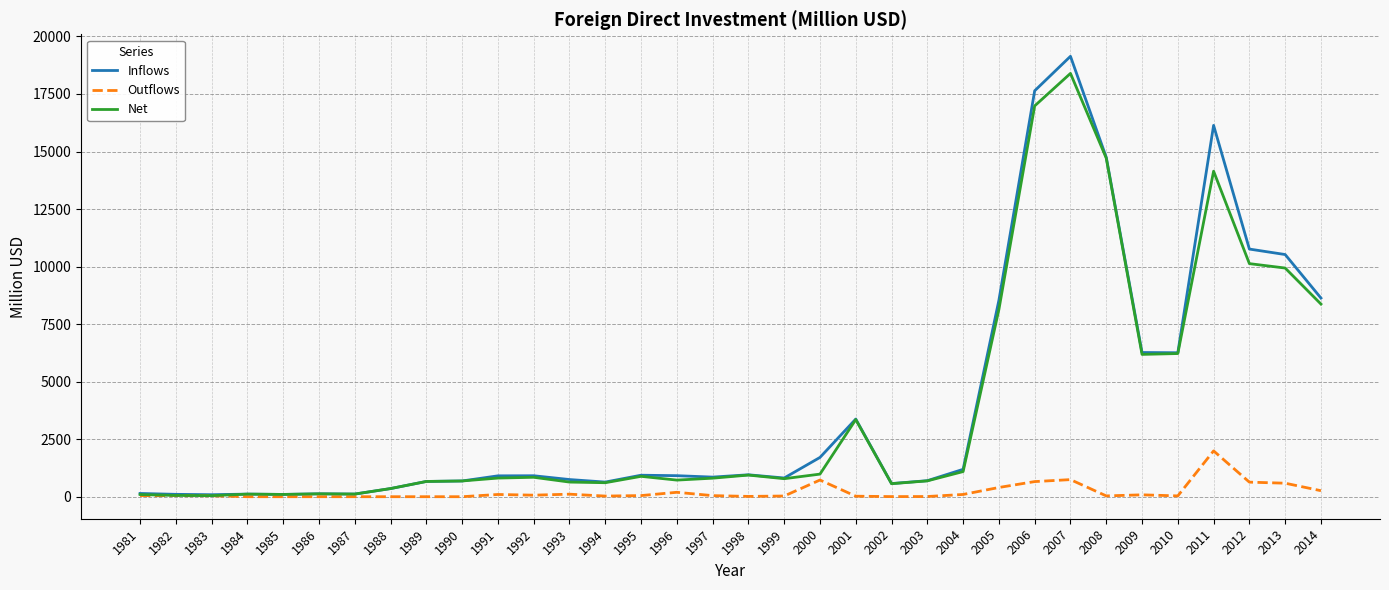

Between 1988 and 2000, which series saw the biggest shift?

Inflows